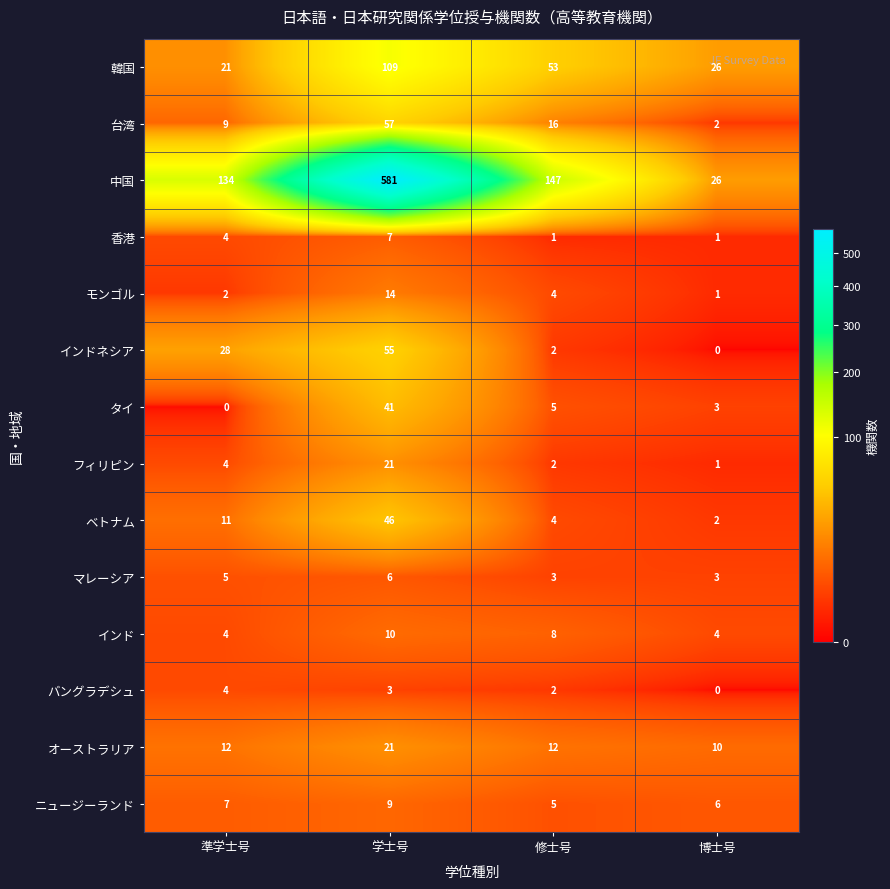

What is the spread (max minus min) of values at 準学士号?

134